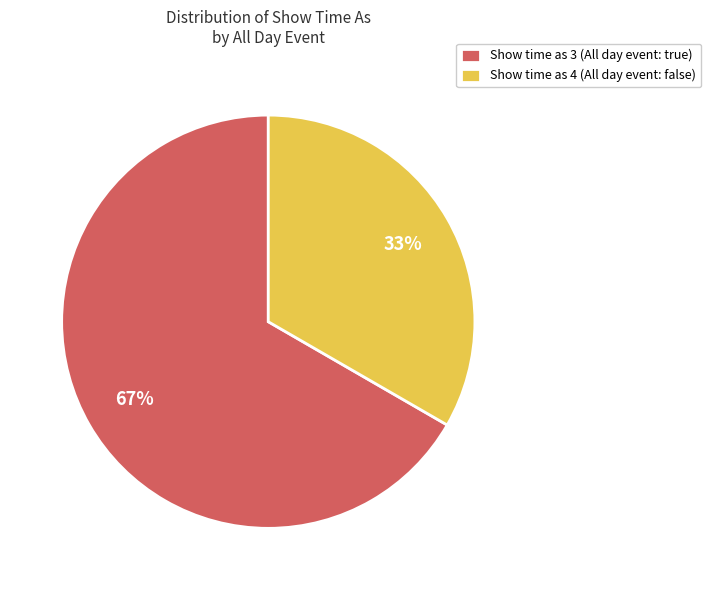

How many slices are in this pie chart?

2